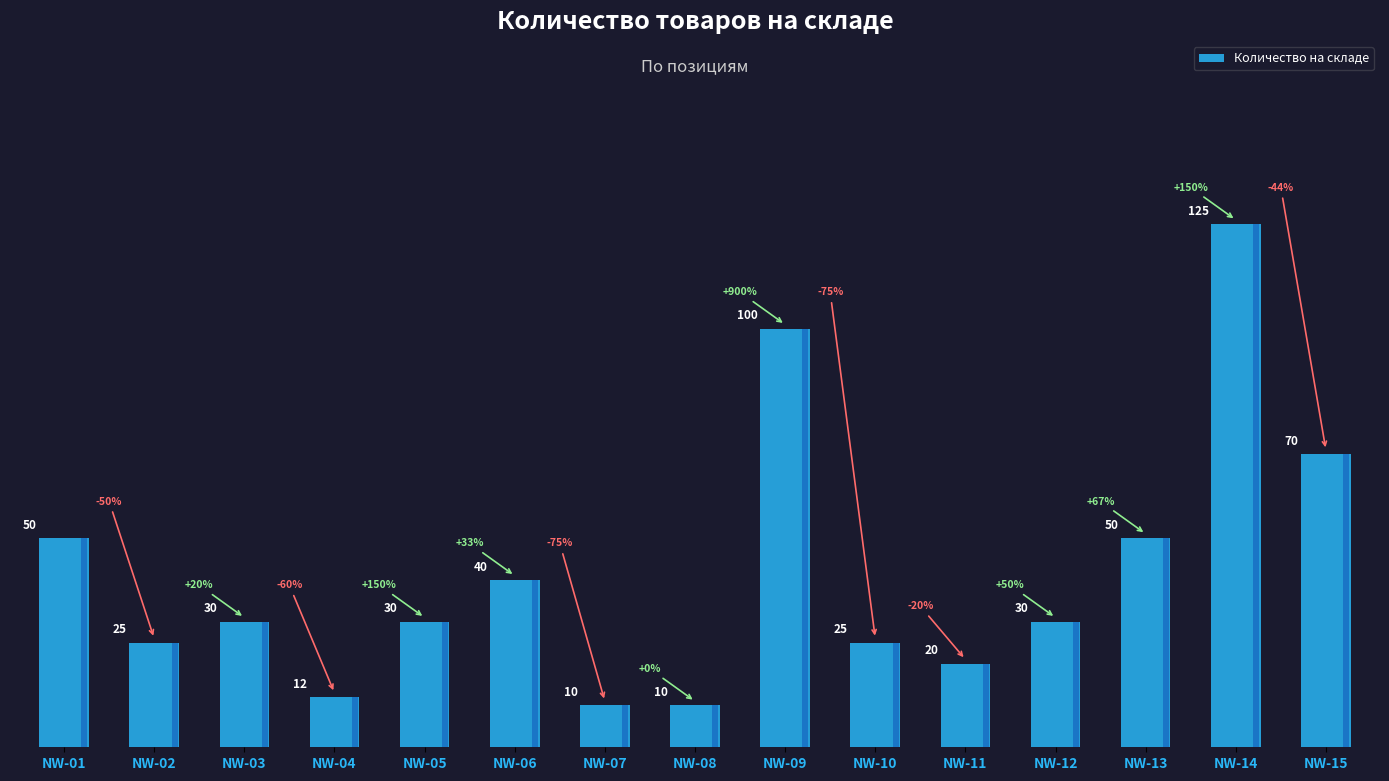

What is the difference between the maximum and minimum values?

115